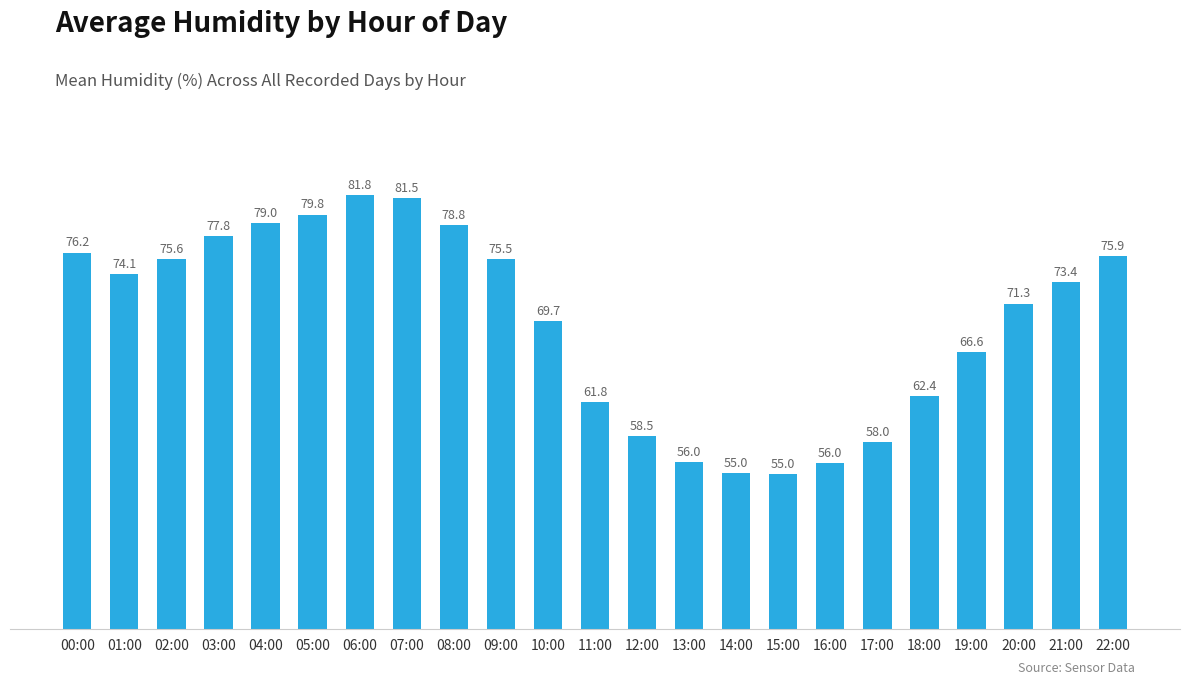

The chart shows a value of 115.4 at 06:00. True or false?

False